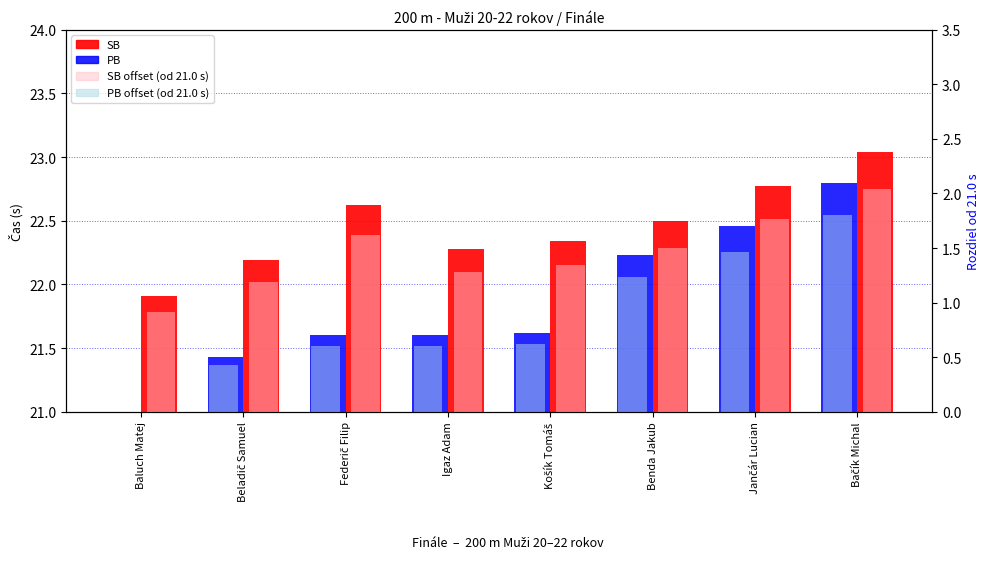

At which label is PB offset closest to 0?

Baluch Matej